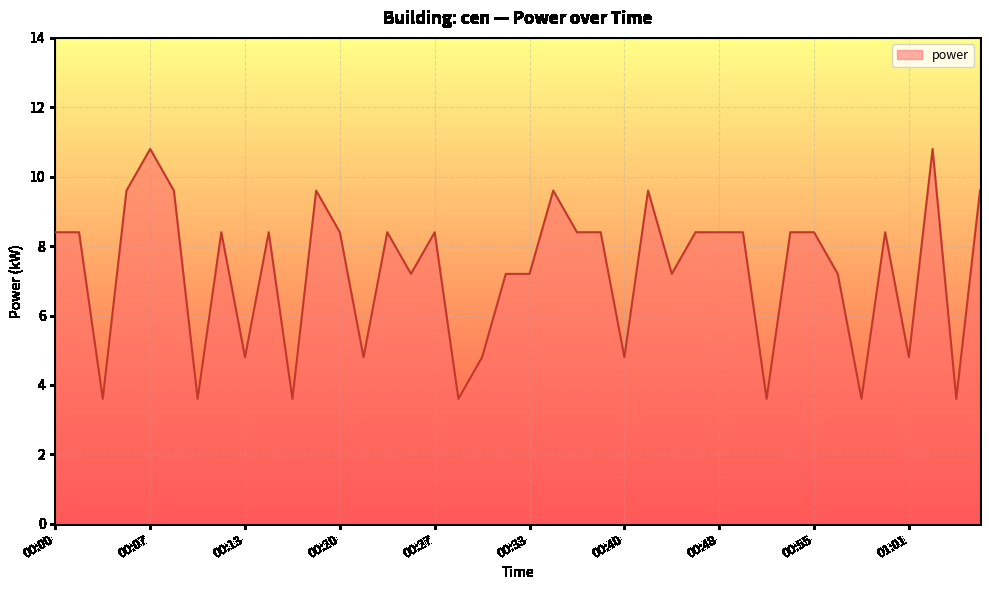

What is the greatest value displayed?

10.8